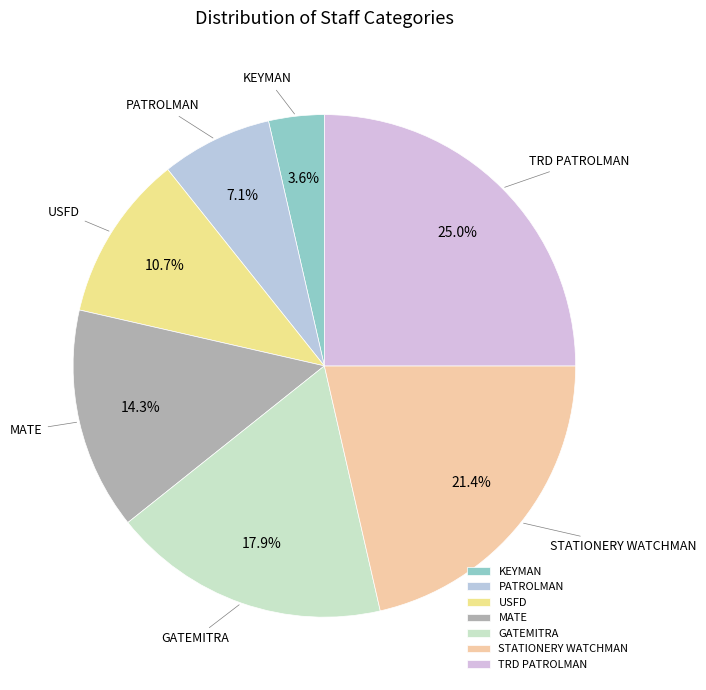

Count the number of slices in the pie.

7